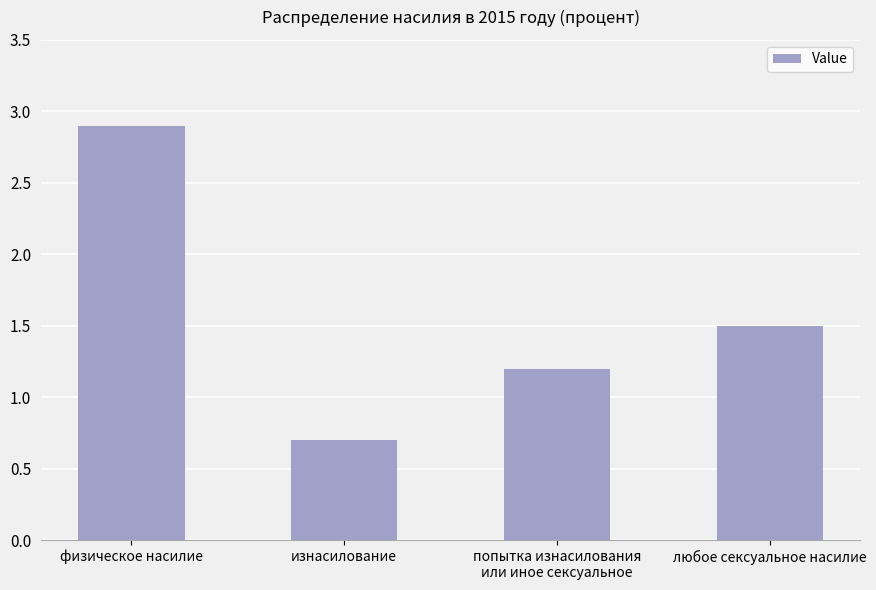

Between попытка изнасилования
или иное сексуальное and любое сексуальное насилие, which is larger?

любое сексуальное насилие